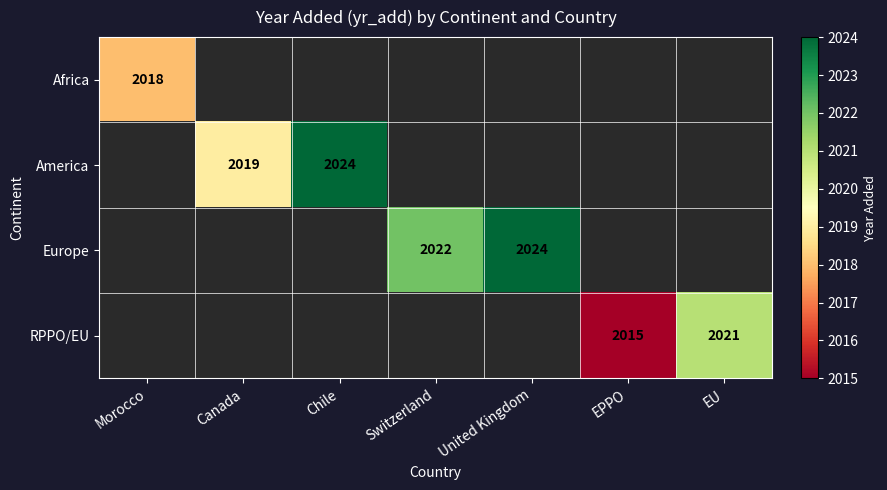

Which label corresponds to the largest value in the chart?

Chile